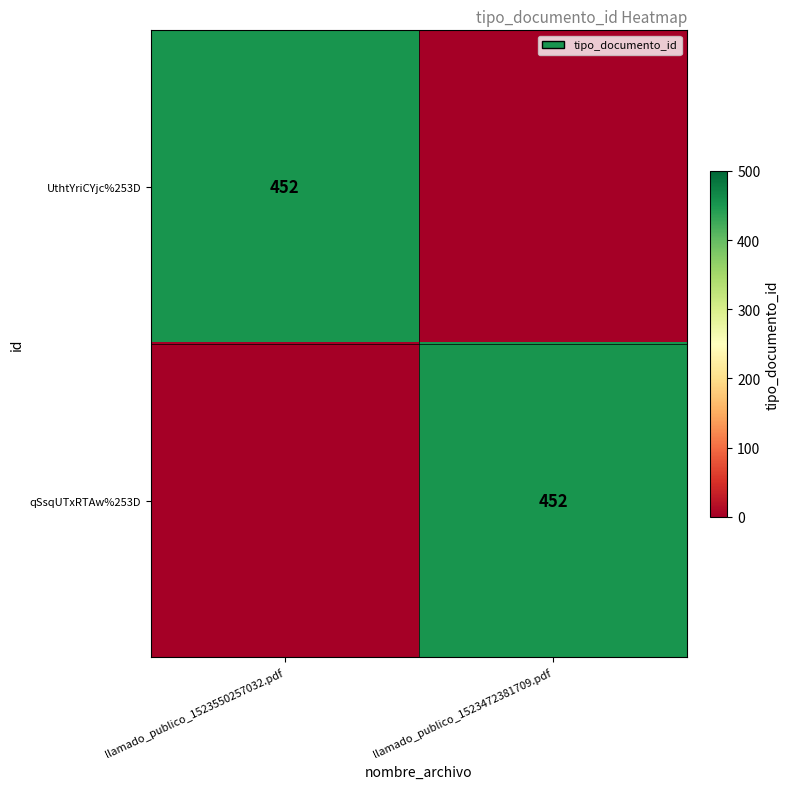

The value of UthtYriCYjc%253D at llamado_publico_1523550257032.pdf is 226. True or false?

False